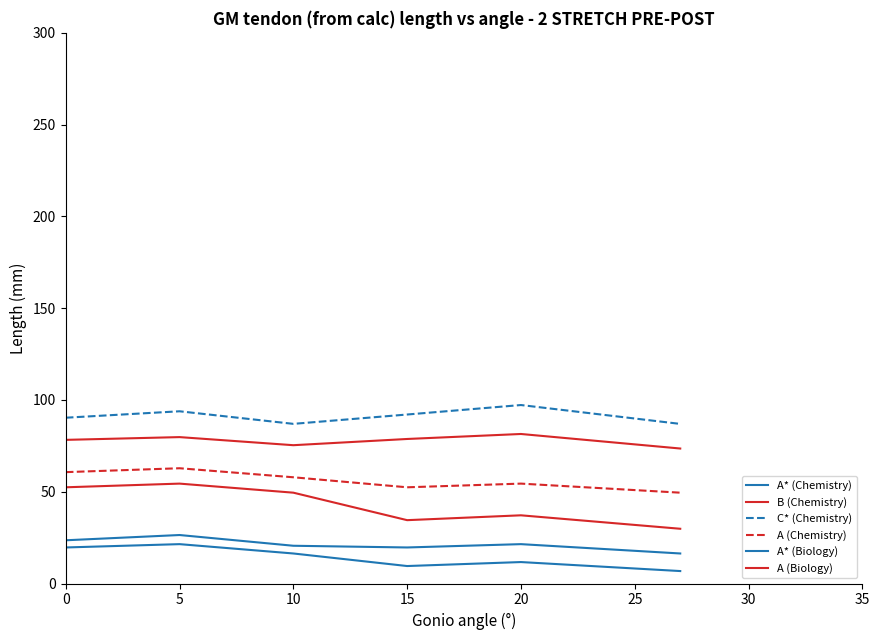

How many lines are shown in the chart?

6